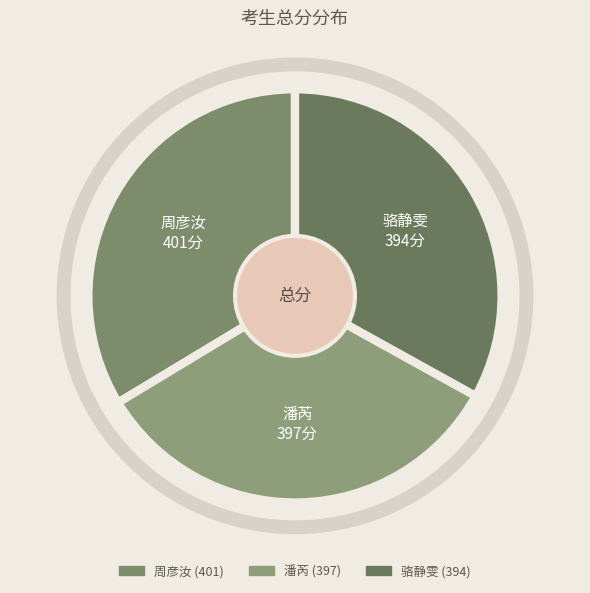

Does 骆静雯 represent more than half of the total?

No